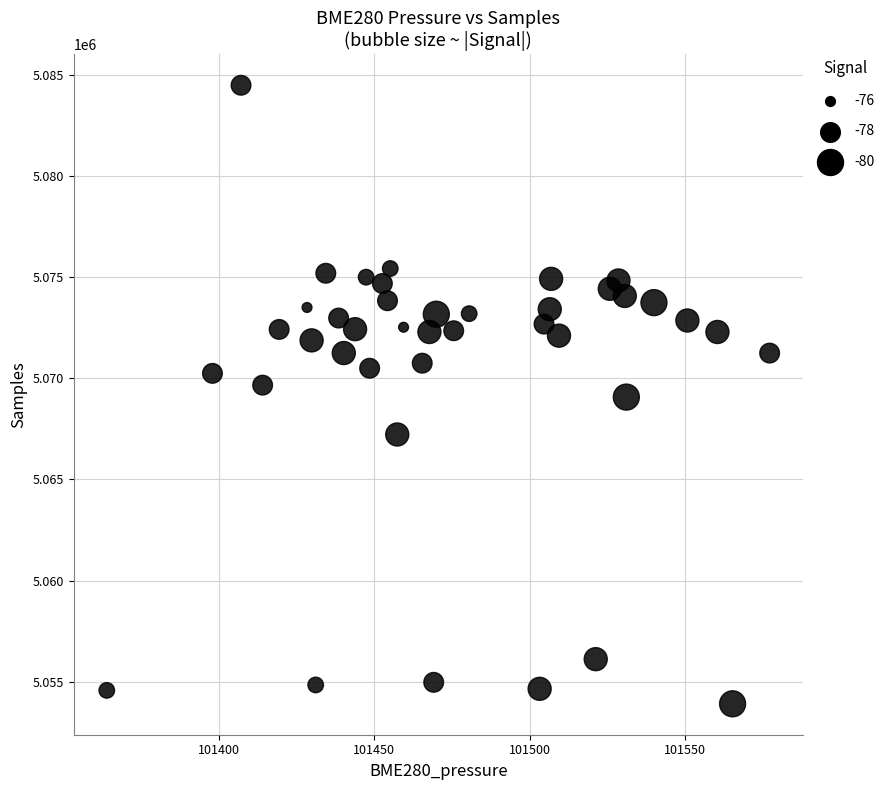

What is the range of Y values (max minus min)?

30598